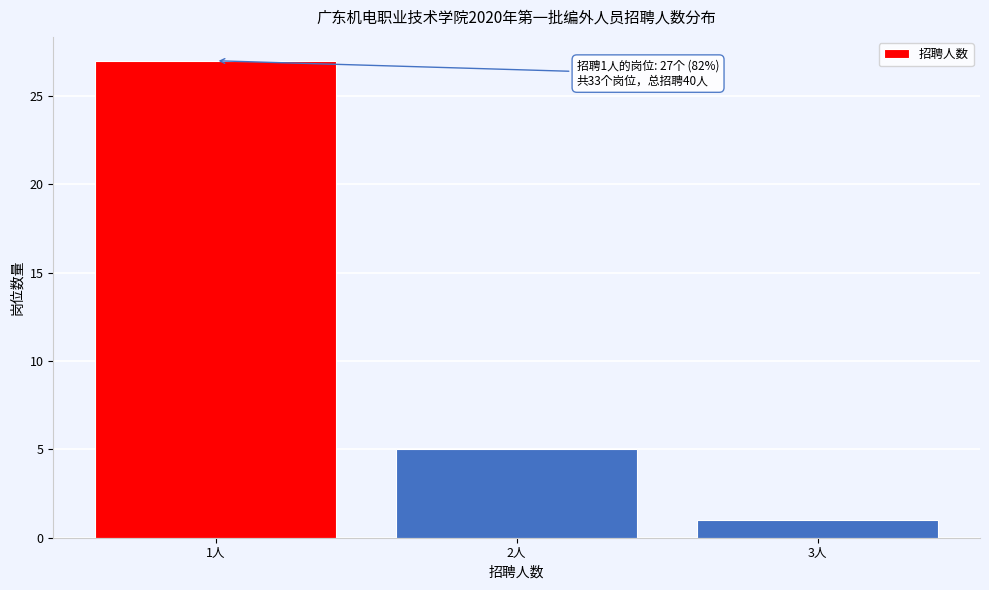

Reading left to right, list all the values displayed in this chart.

27	5	1